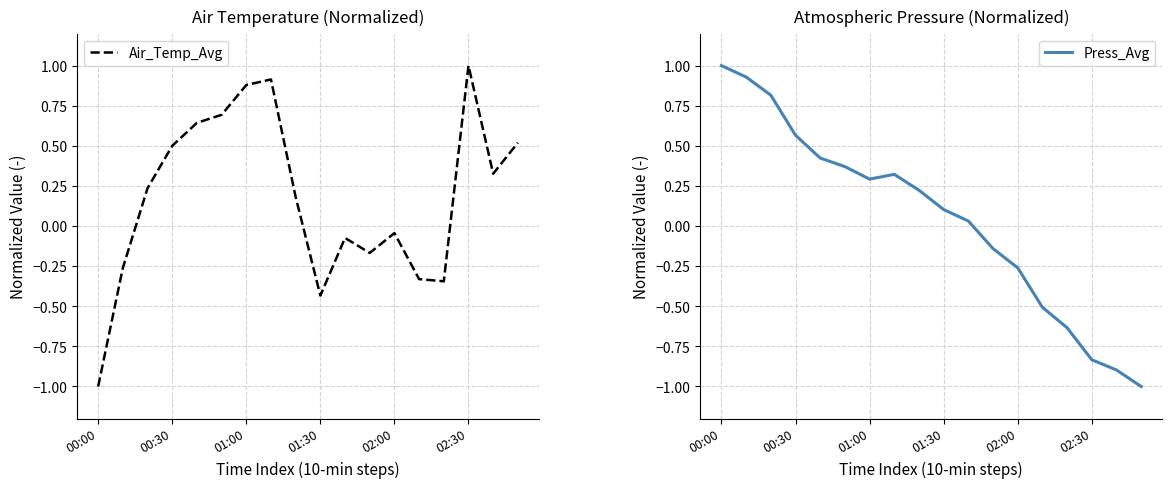

At which label does Air_Temp_Avg reach its peak?

02:30